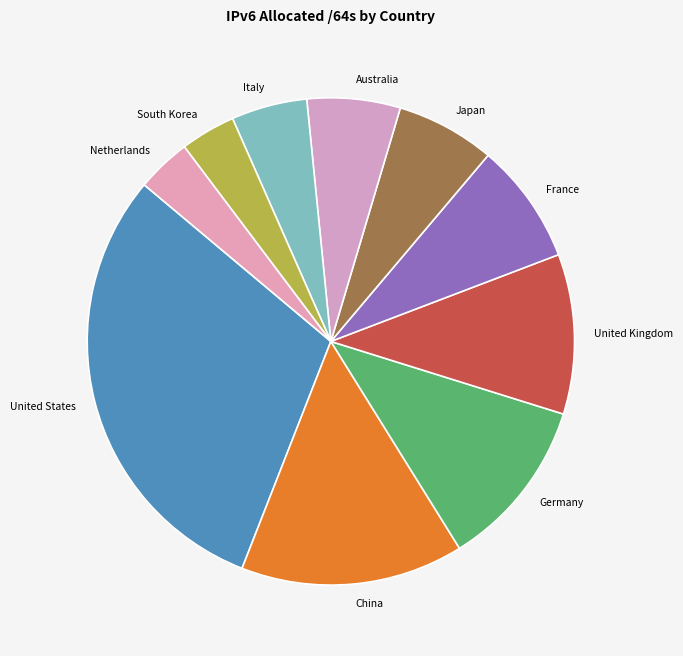

What is the ratio of the value at China to the value at South Korea?

4.0